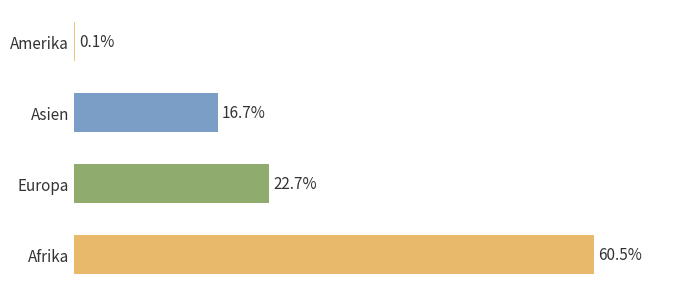

Where is the data nearest to the value 30?

Europa